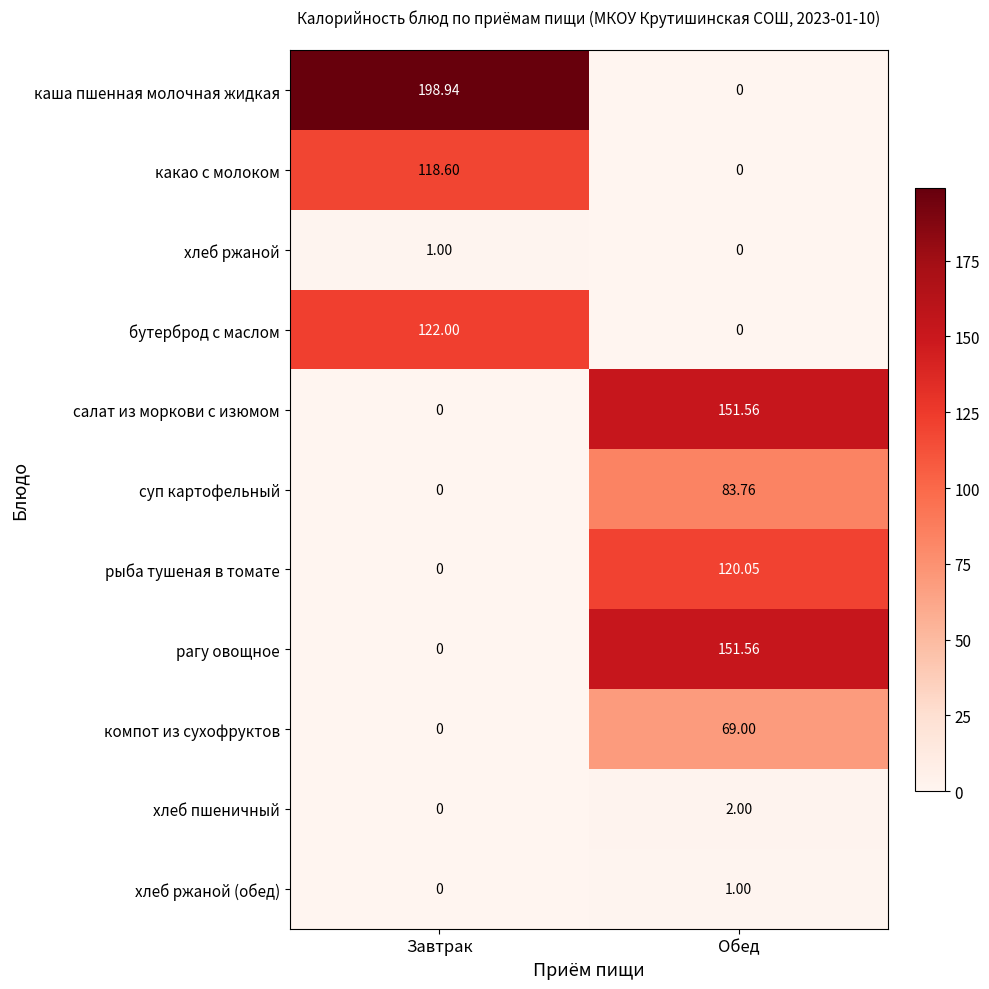

Rank the categories by рыба тушеная в томате value from highest to lowest.

Обед, Завтрак